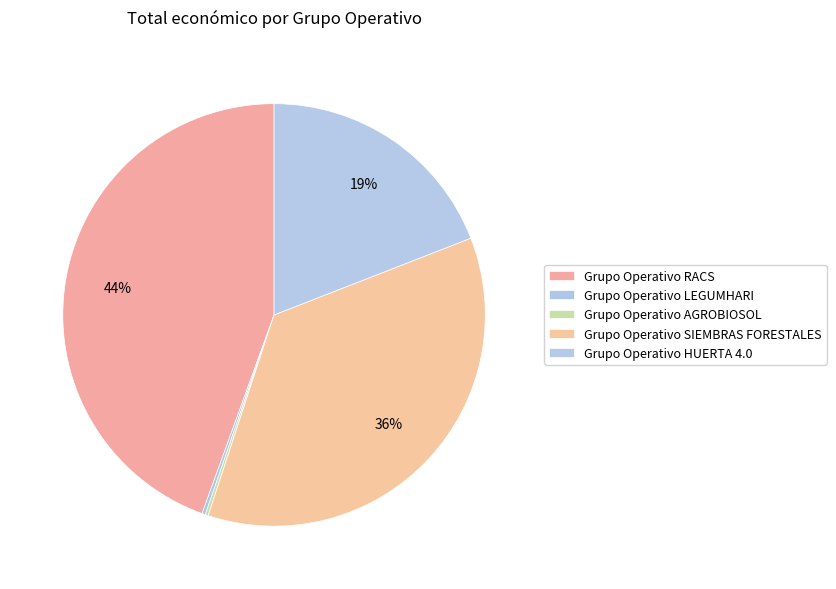

Combined, what portion of the pie is Grupo Operativo AGROBIOSOL and Grupo Operativo HUERTA 4.0?

19.3%